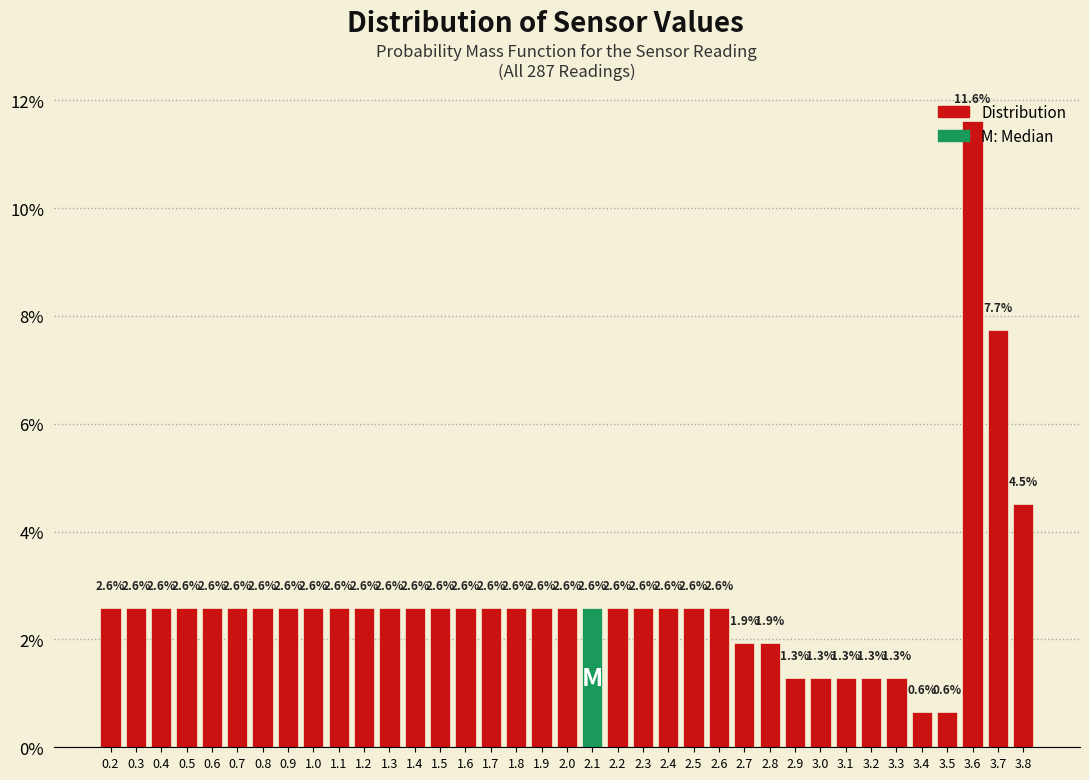

Reading left to right, list every bar in this chart as the range it spans on the x-axis followed by its height.

0.15 to 0.25: 2.6
0.25 to 0.35: 2.6
0.35 to 0.45: 2.6
0.45 to 0.55: 2.6
0.55 to 0.65: 2.6
0.65 to 0.75: 2.6
0.75 to 0.85: 2.6
0.85 to 0.95: 2.6
0.95 to 1.05: 2.6
1.05 to 1.15: 2.6
1.15 to 1.25: 2.6
1.25 to 1.35: 2.6
1.35 to 1.45: 2.6
1.45 to 1.55: 2.6
1.55 to 1.65: 2.6
1.65 to 1.75: 2.6
1.75 to 1.85: 2.6
1.85 to 1.95: 2.6
1.95 to 2.05: 2.6
2.05 to 2.15: 2.6
2.15 to 2.25: 2.6
2.25 to 2.35: 2.6
2.35 to 2.45: 2.6
2.45 to 2.55: 2.6
2.55 to 2.65: 2.6
2.65 to 2.75: 1.9
2.75 to 2.85: 1.9
2.85 to 2.95: 1.3
2.95 to 3.05: 1.3
3.05 to 3.15: 1.3
3.15 to 3.25: 1.3
3.25 to 3.35: 1.3
3.35 to 3.45: 0.6
3.45 to 3.55: 0.6
3.55 to 3.65: 11.6
3.65 to 3.75: 7.7
3.75 to 3.85: 4.5